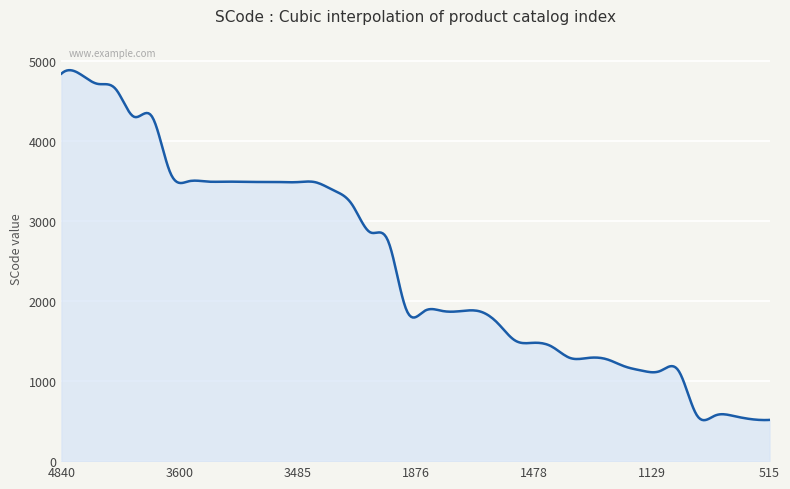

What is the greatest value displayed?

4883.0